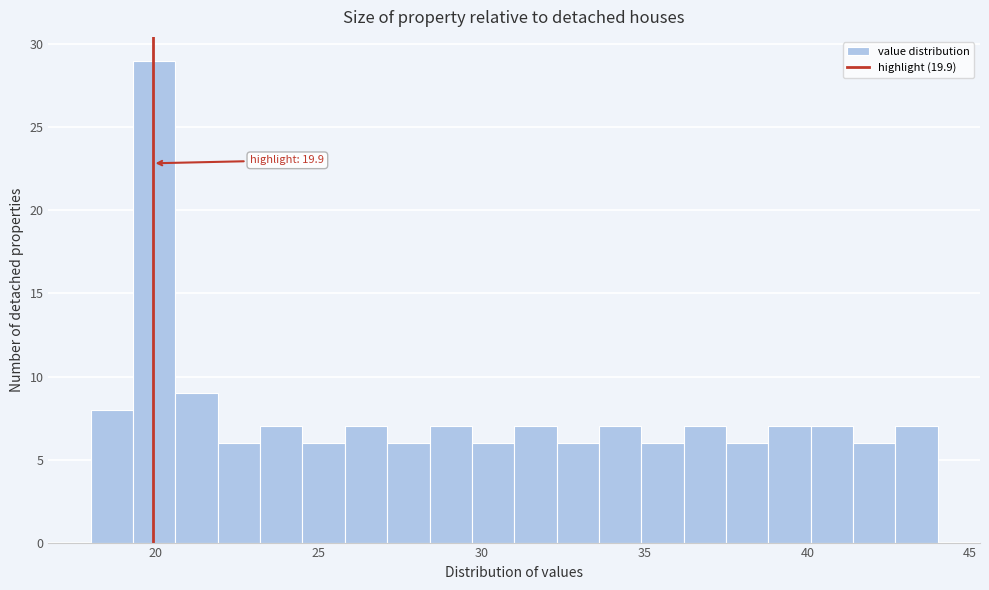

Read against the x-axis, roughly where is the centre of the tallest bar?

20.0